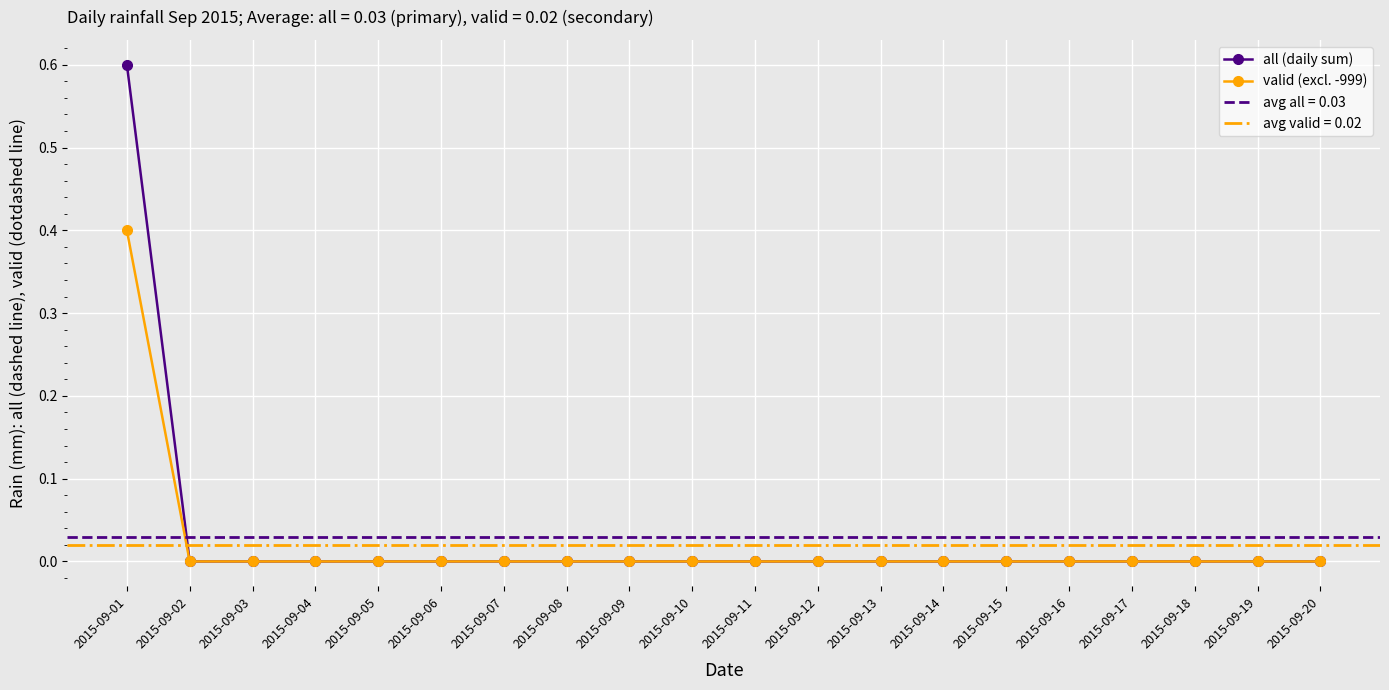

Does the chart display data point markers on the line(s)?

Yes